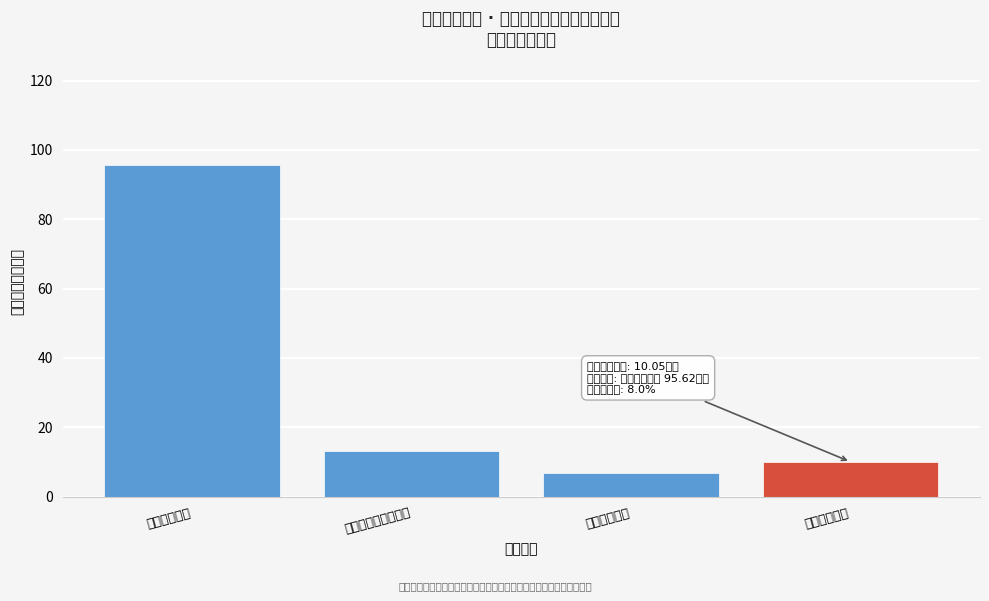

Reading left to right, what are all the values shown in this chart?

公共安全支出=95.6	社会保障和就业支出=13.1	卫生健康支出=7.0	住房保障支出=10.1